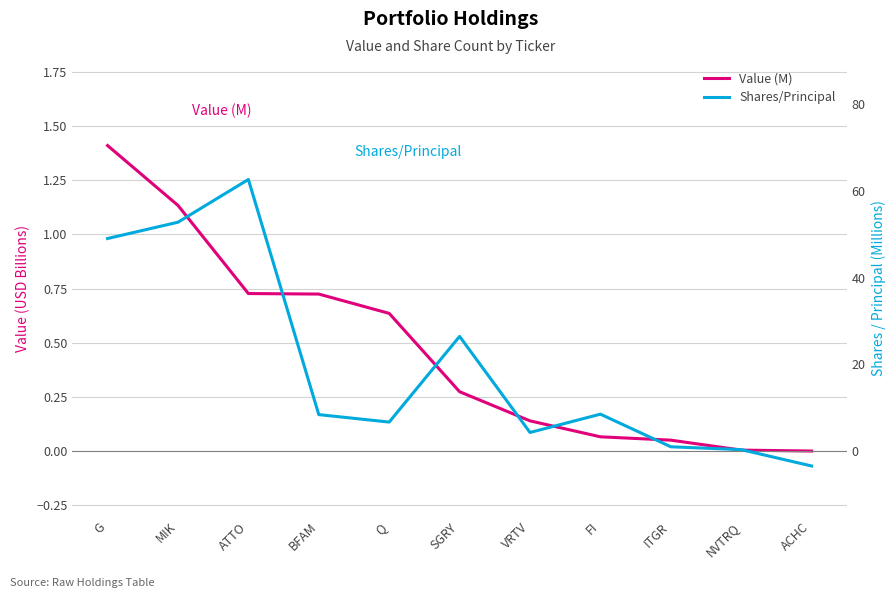

Is the value of Shares/Principal at ITGR greater than the value of Value (M) at FI?

Yes